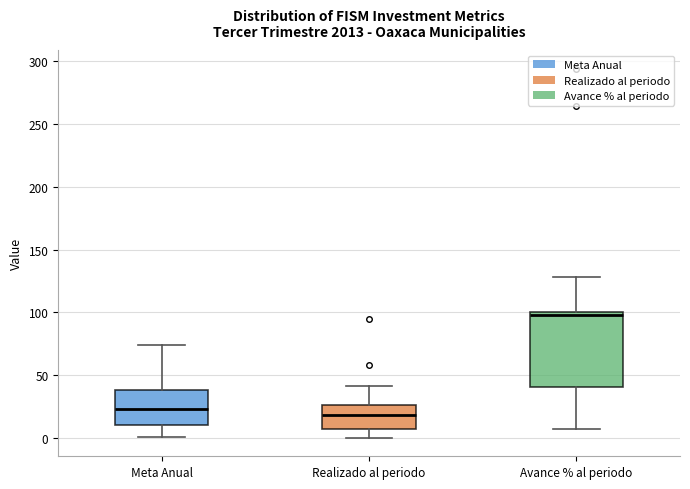

Reading left to right, read every box against the y-axis: the position of its median line, the range the box covers, and the ends of its whiskers. The values are not printed on the chart, so give them approximately, as read against the axis.

Meta Anual: median 25, box 10 to 40, whiskers 0 to 75
Realizado al periodo: median 20, box 5 to 25, whiskers 0 to 40
Avance % al periodo: median 100 (just below the box's upper edge), box 40 to 100, whiskers 5 to 130